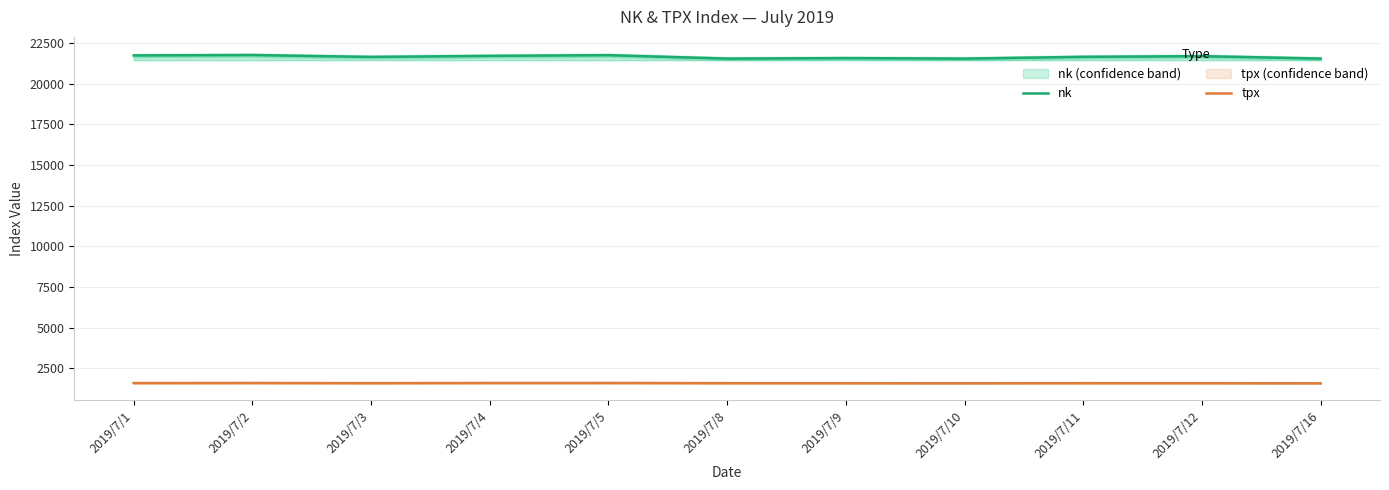

Reading left to right, transcribe all the data shown in this chart.

nk: 21730.0	21754.3	21638.2	21702.5	21746.4	21534.3	21565.2	21533.5	21643.5	21685.9	21535.2
tpx: 1584.8	1589.8	1579.5	1589.8	1592.6	1578.4	1574.9	1571.3	1578.6	1576.3	1568.7